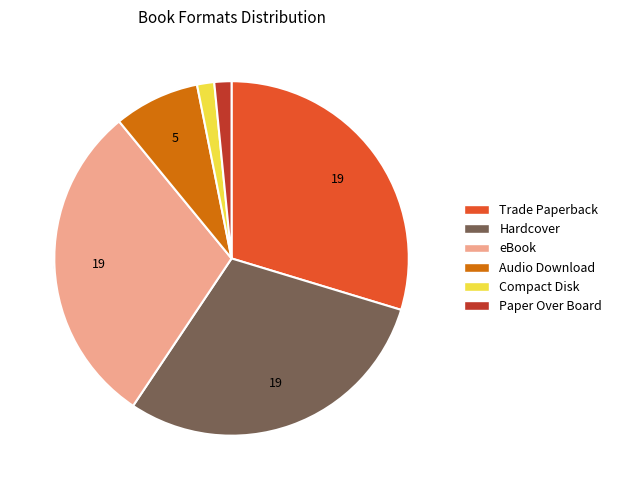

To the nearest percent, what is the difference between the Compact Disk and Audio Download slice percentages?

6%